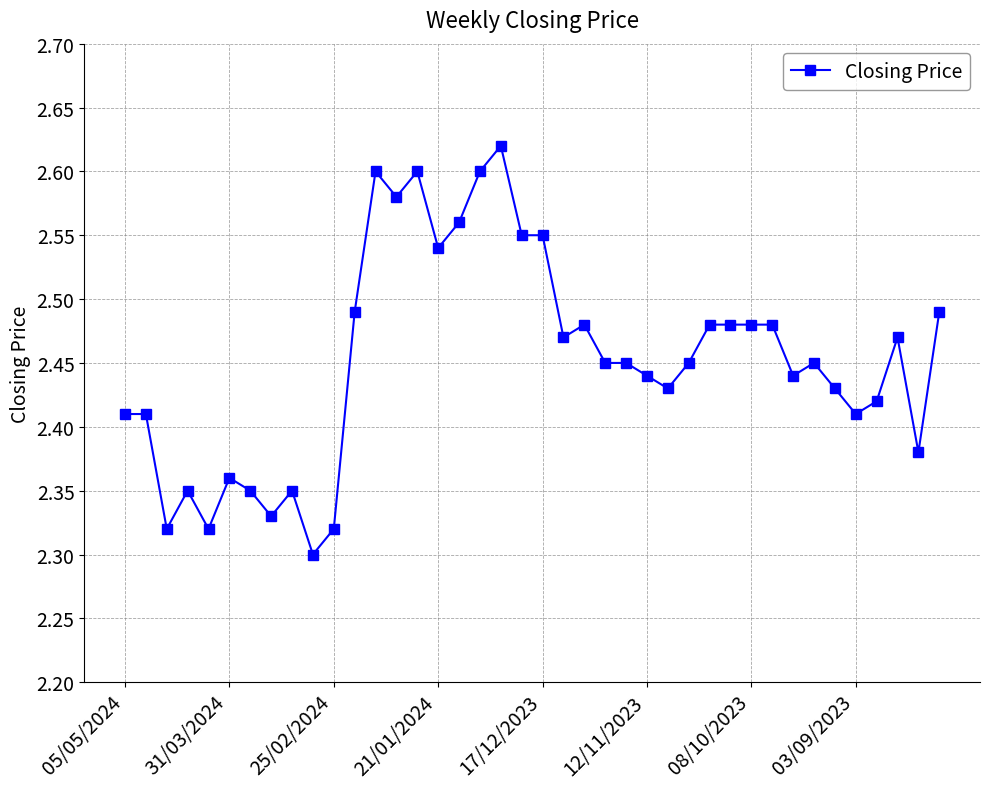

How many values are between 2 and 3?

40